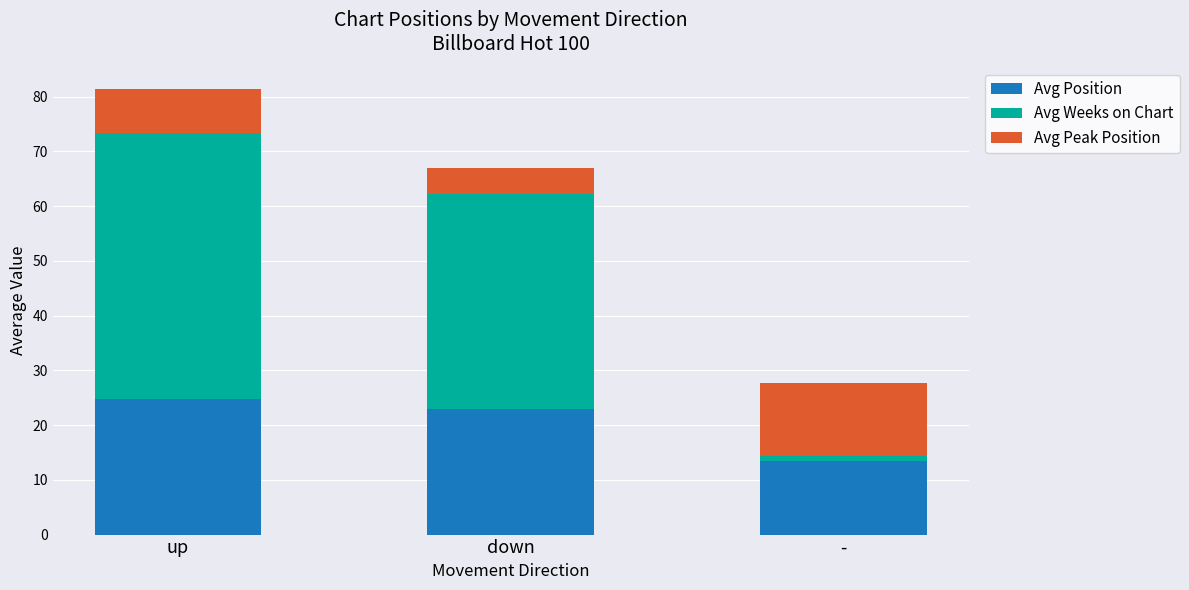

What is the sum of all Avg Position values?

61.2